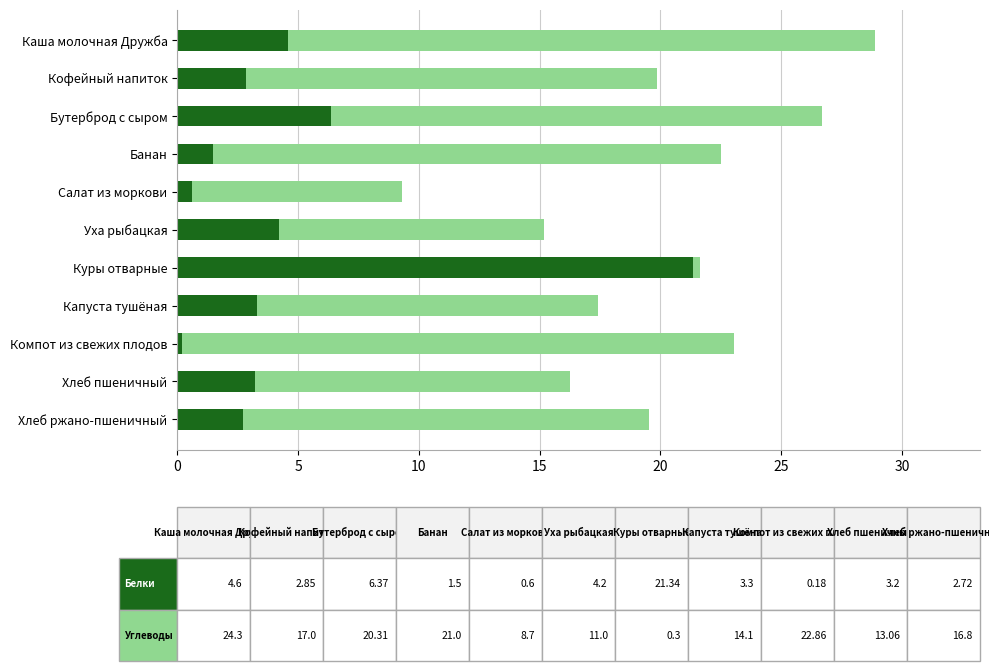

What is the total value across all series at Капуста тушёная?

17.4